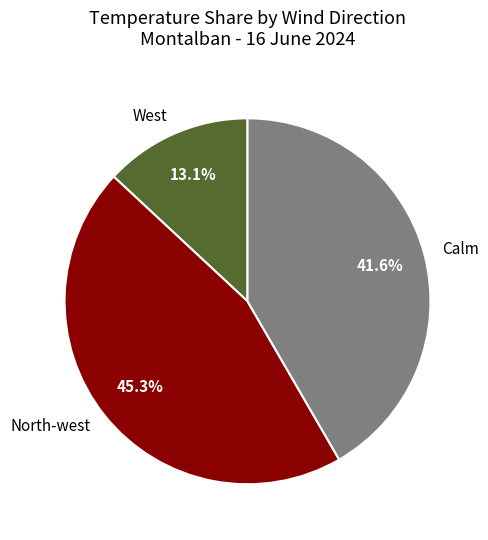

Does Calm account for over 50% of the chart?

No